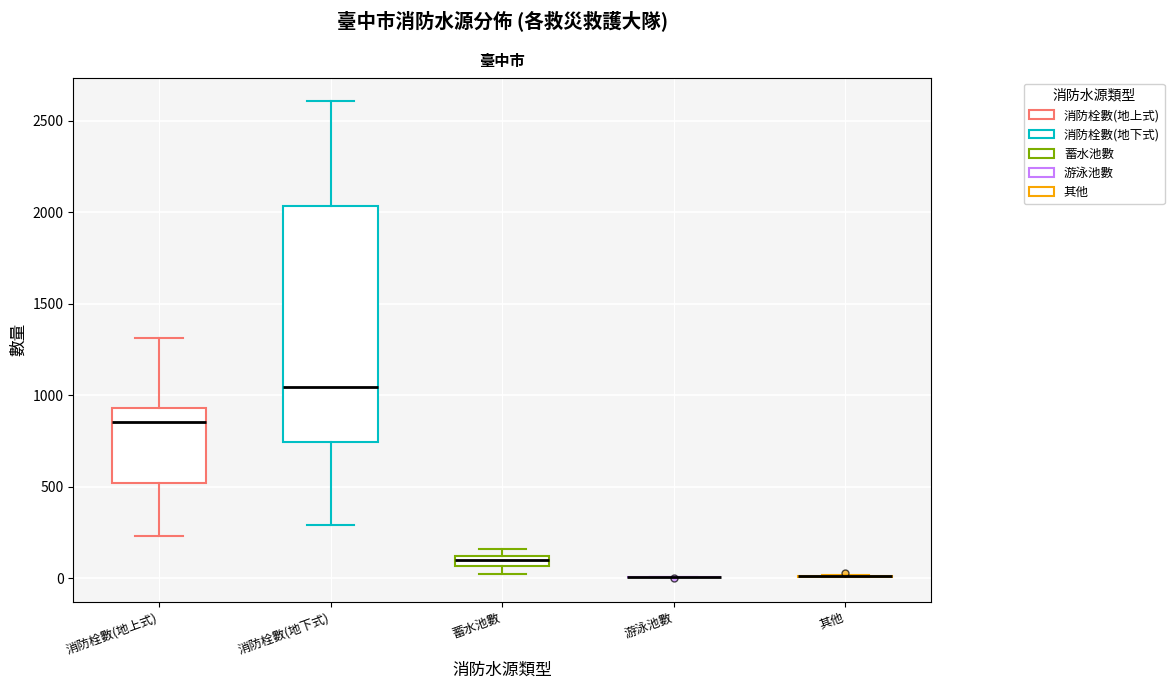

Which box is the tallest, from its lower edge to its upper edge?

消防栓數(地下式)